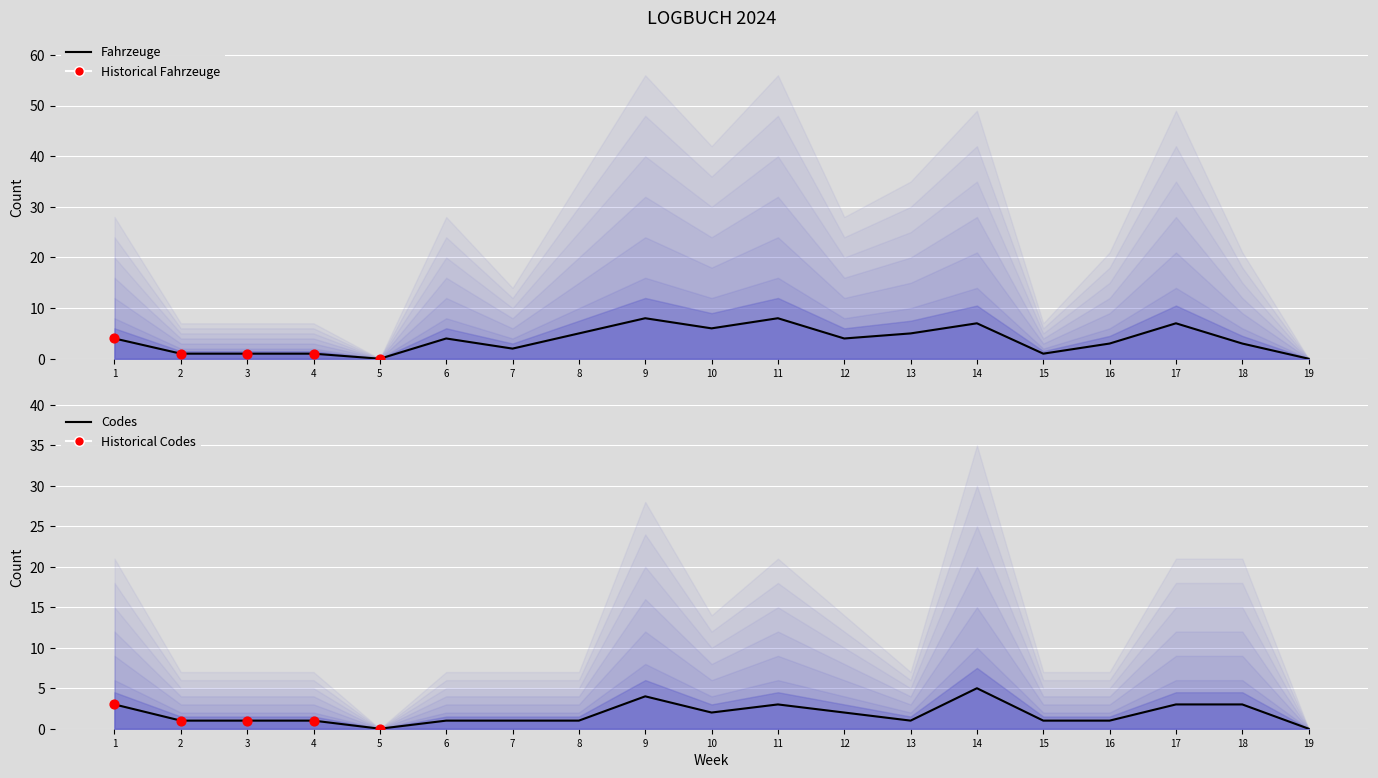

What is the total value across all series at 8?

6